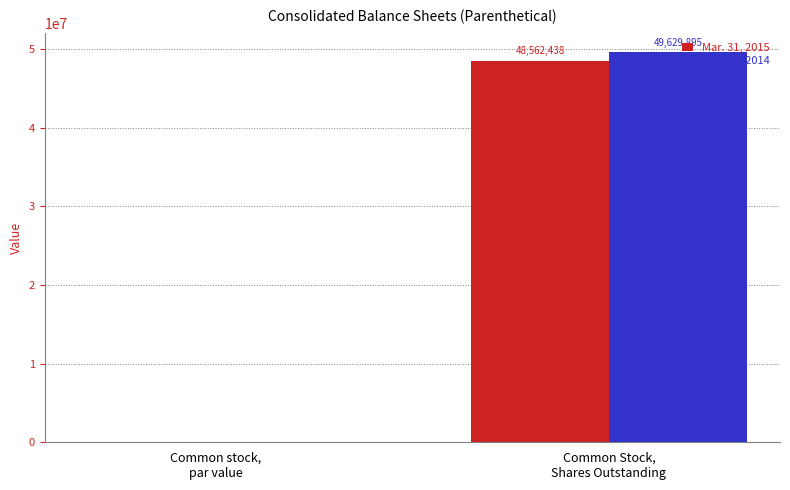

The Mar. 31, 2015 series shows 21686251.4 at Common Stock,
Shares Outstanding. True or false?

False